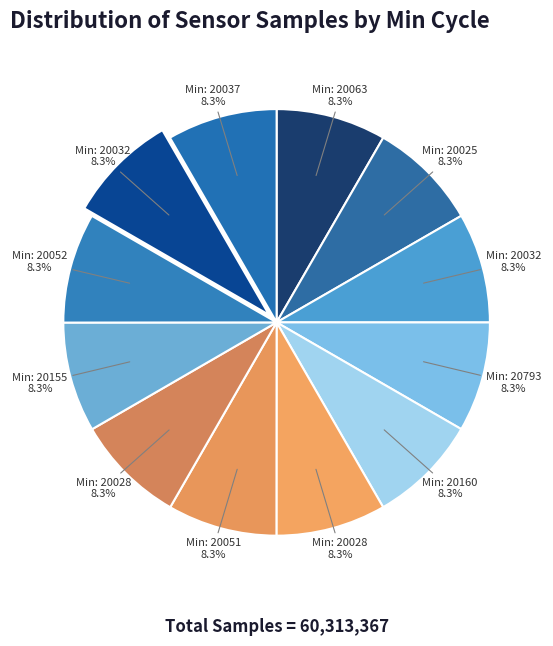

How many slices are in this pie chart?

12